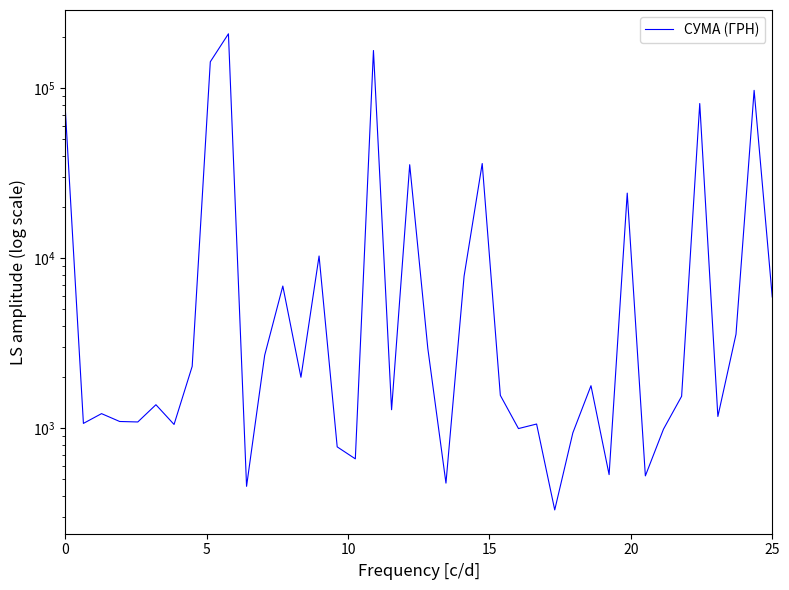

How many lines are shown in the chart?

1